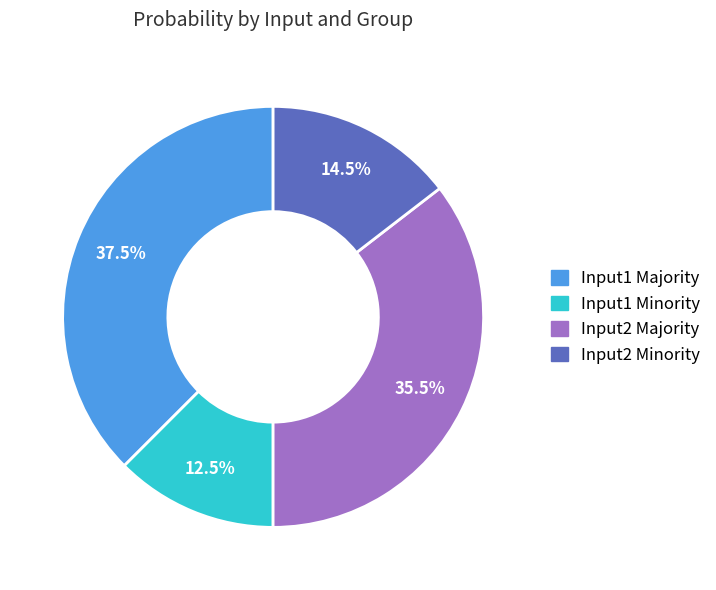

Does Input2 Minority represent more than half of the total?

No